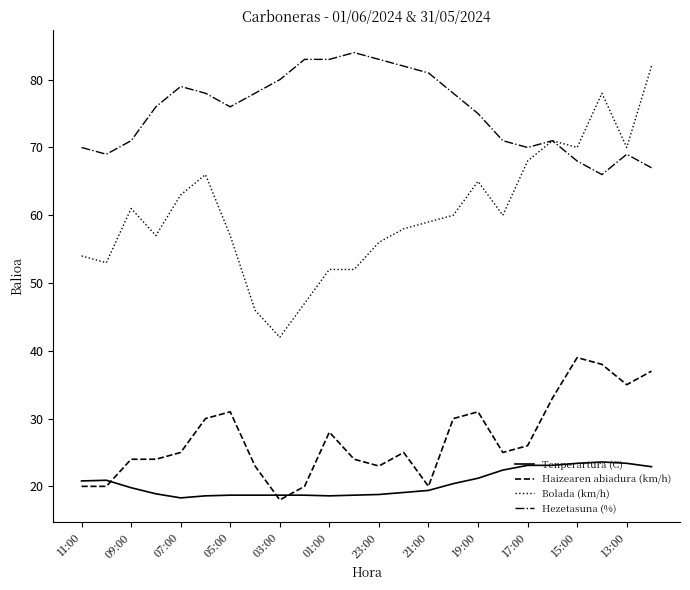

What are all the series names shown in the legend?

Tenperartura (C), Haizearen abiadura (km/h), Bolada (km/h), Hezetasuna (%)